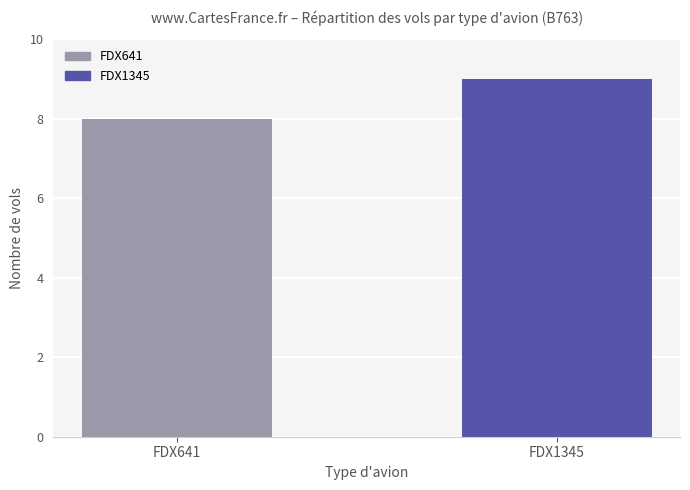

Rank the categories by value from highest to lowest.

FDX1345, FDX641